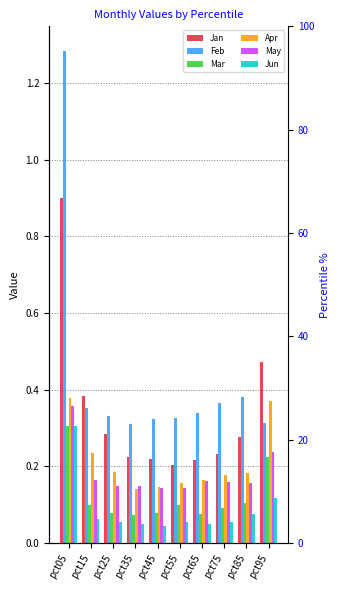

Rank the series at pct65 from lowest to highest value.

Jun, Mar, May, Apr, Jan, Feb